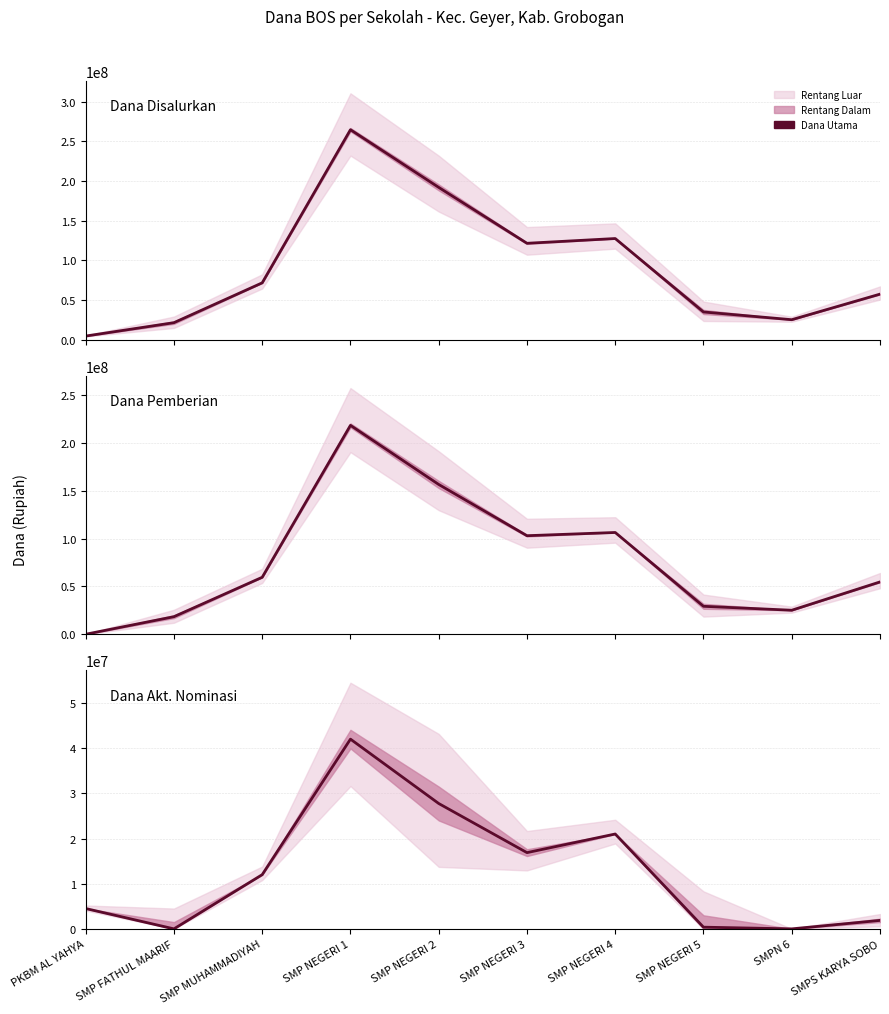

Which series changed the most between SMP NEGERI 3 and SMPN 6?

Dana Disalurkan